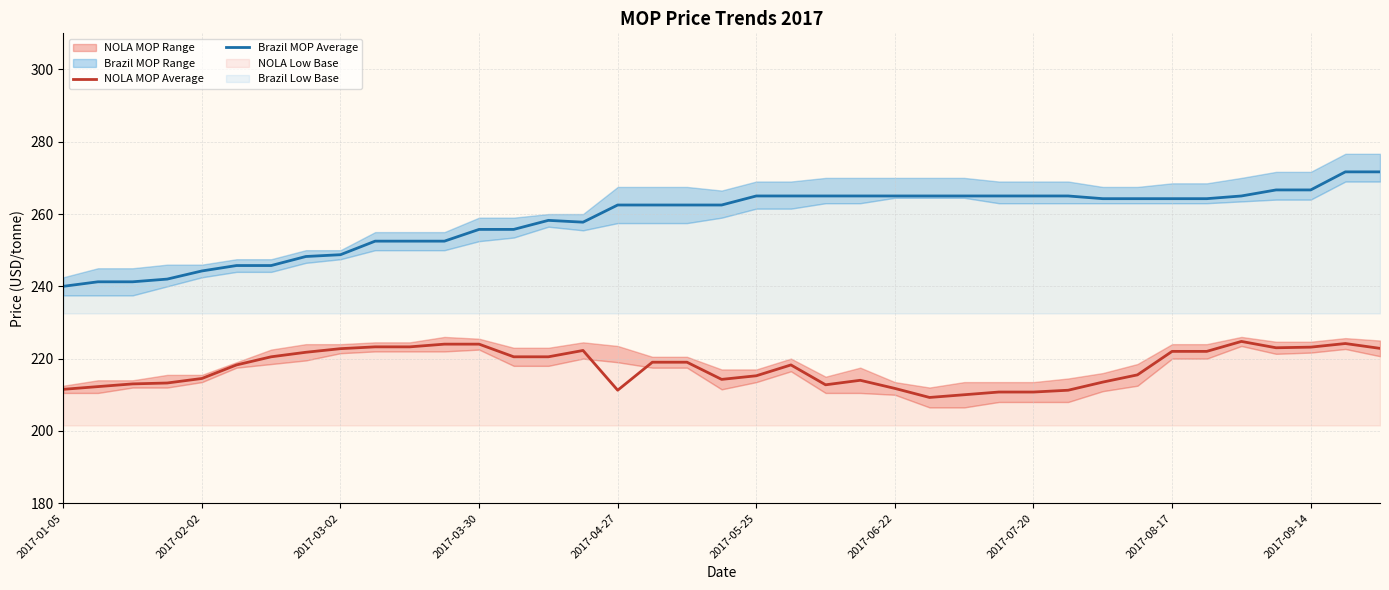

Which series has the widest spread of values?

Brazil MOP Average